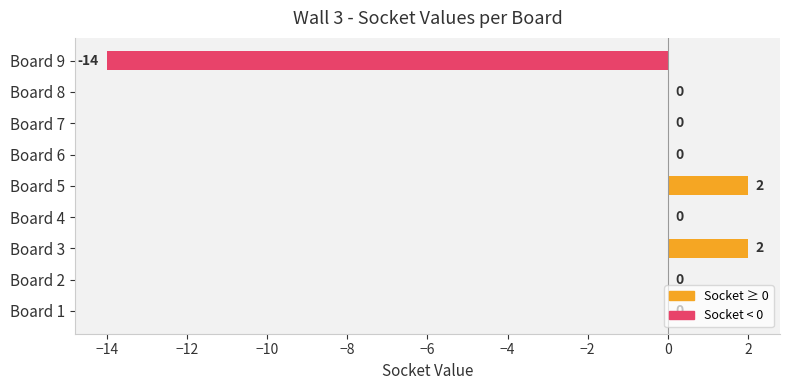

Are the bars horizontal?

Yes